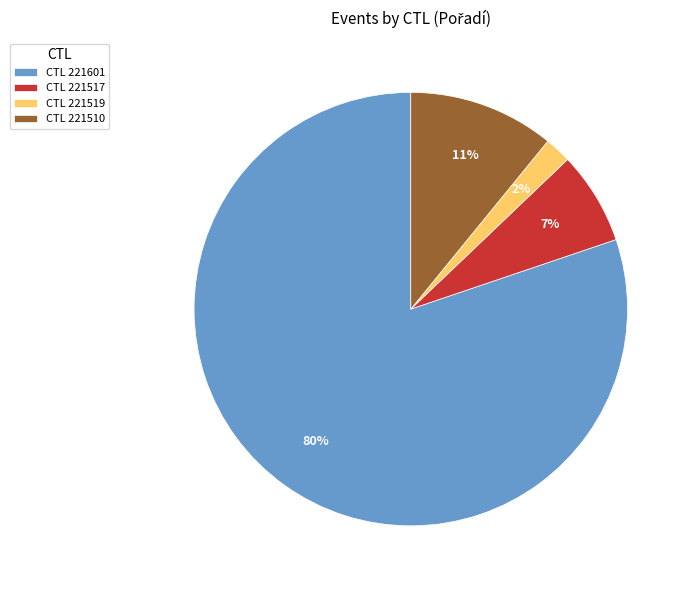

Is CTL 221519 the majority of the pie?

No